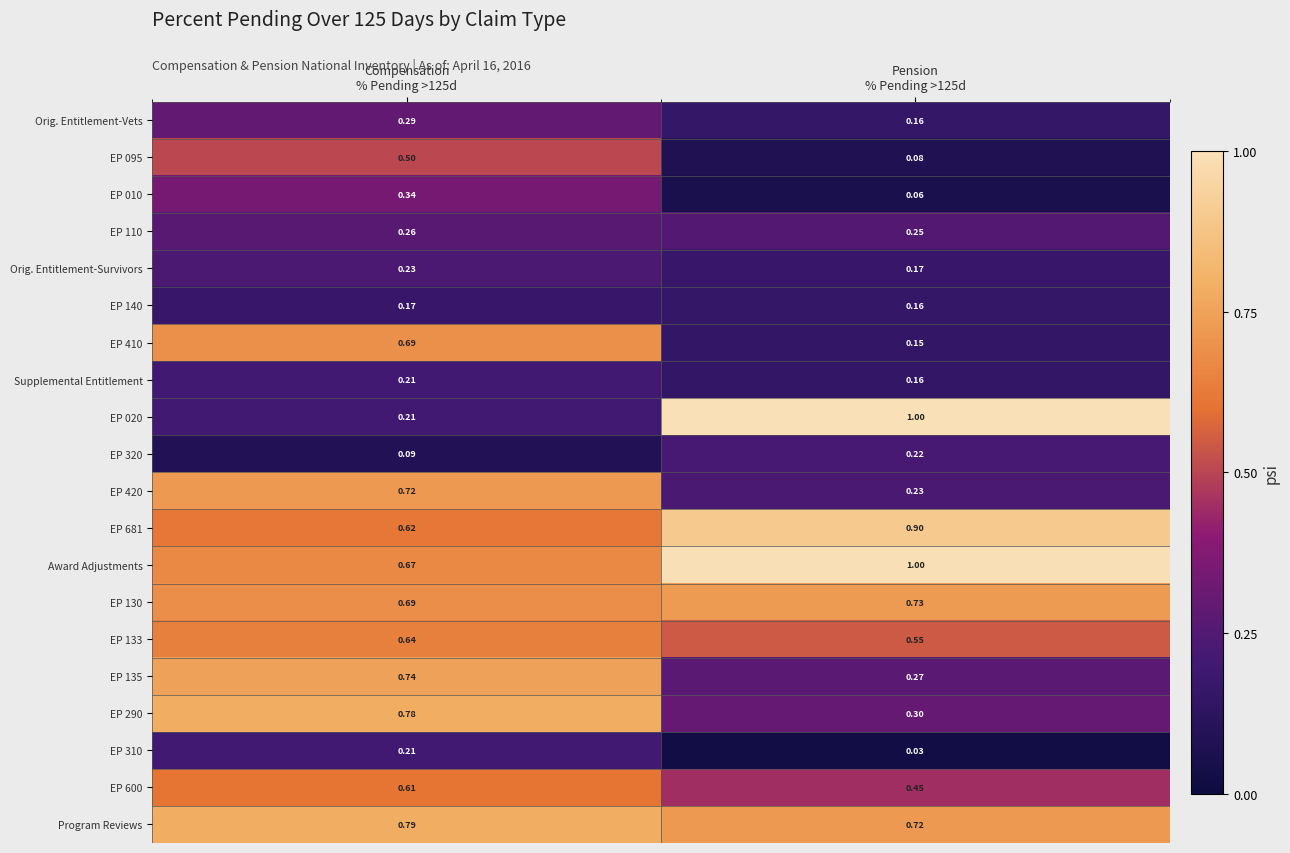

Count the number of categories in the chart.

2